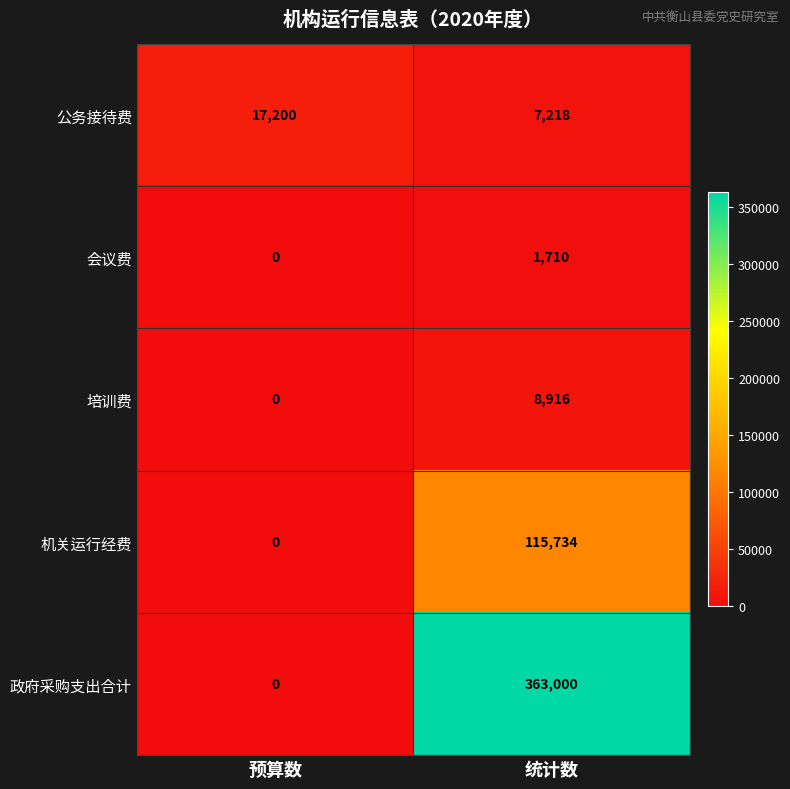

Between 预算数 and 统计数, which series saw the biggest shift?

政府采购支出合计